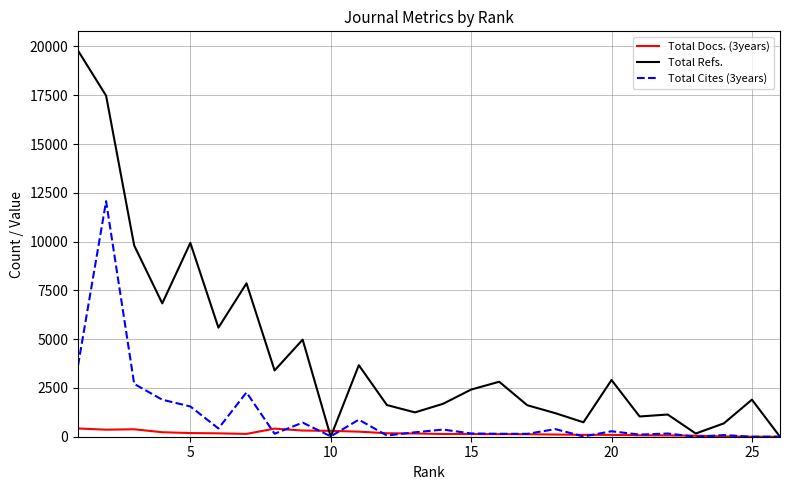

List the series in order of their overall mean, lowest first.

Total Docs. (3years), Total Cites (3years), Total Refs.